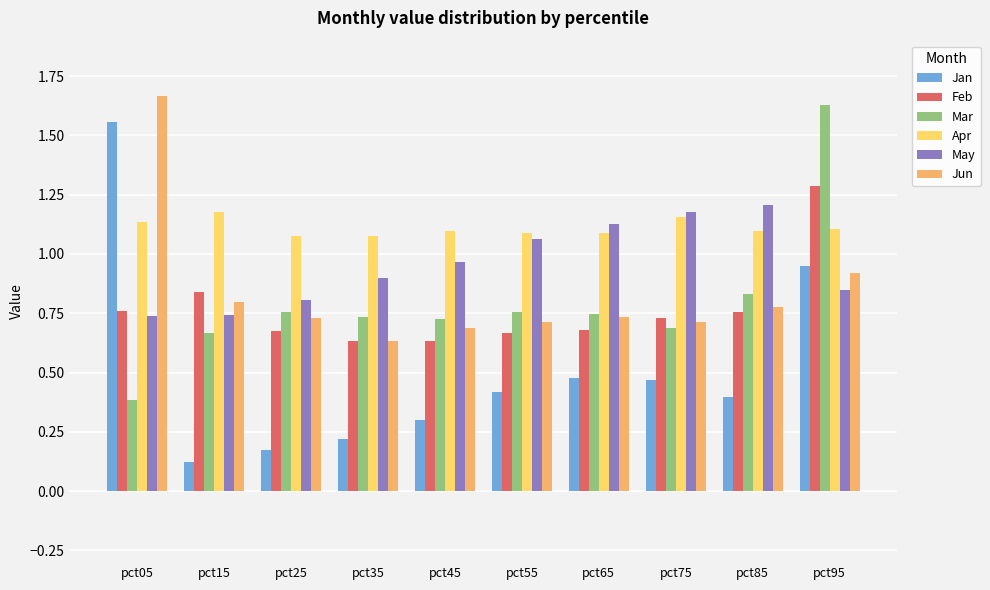

Does the chart contain any negative values?

No